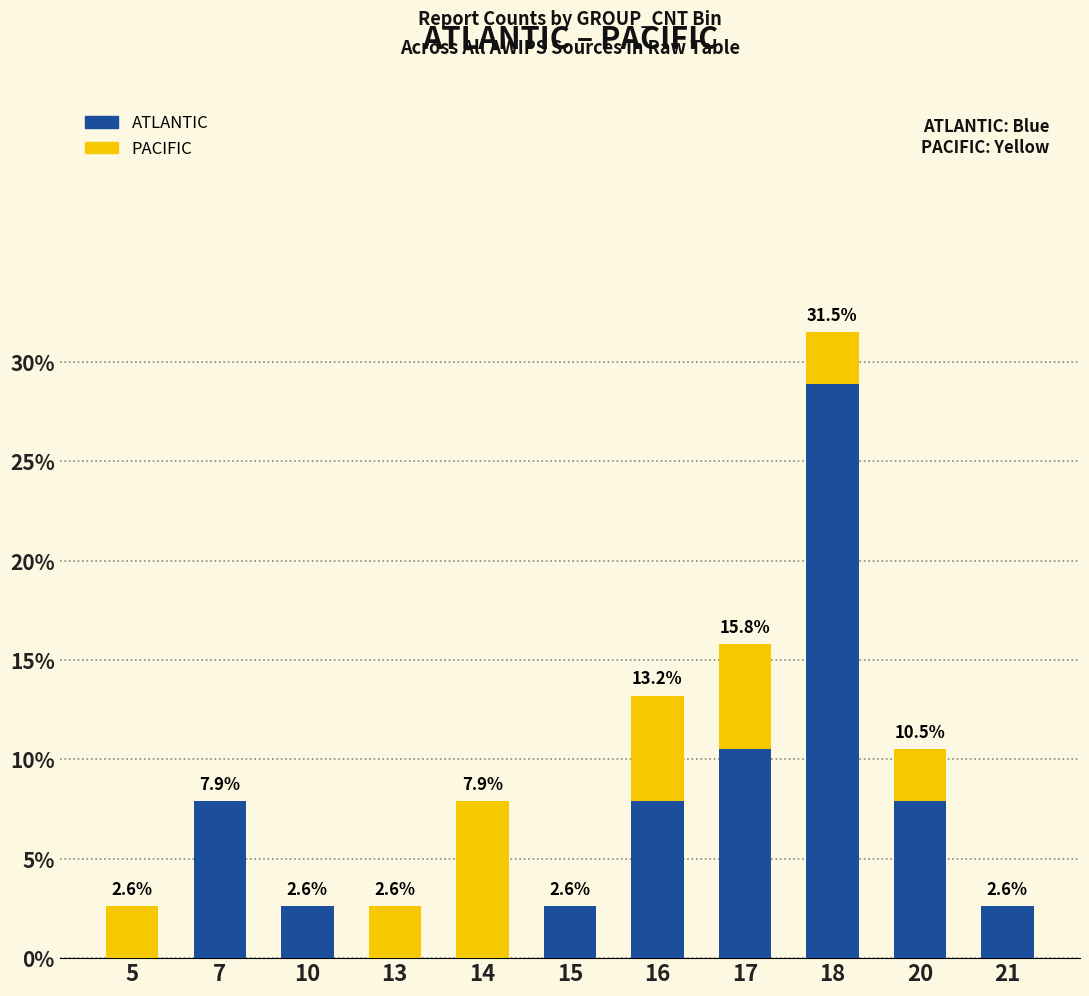

Reading left to right, list the values for the ATLANTIC series.

5=0.0	7=7.9	10=2.6	13=0.0	14=0.0	15=2.6	16=7.9	17=10.5	18=28.9	20=7.9	21=2.6